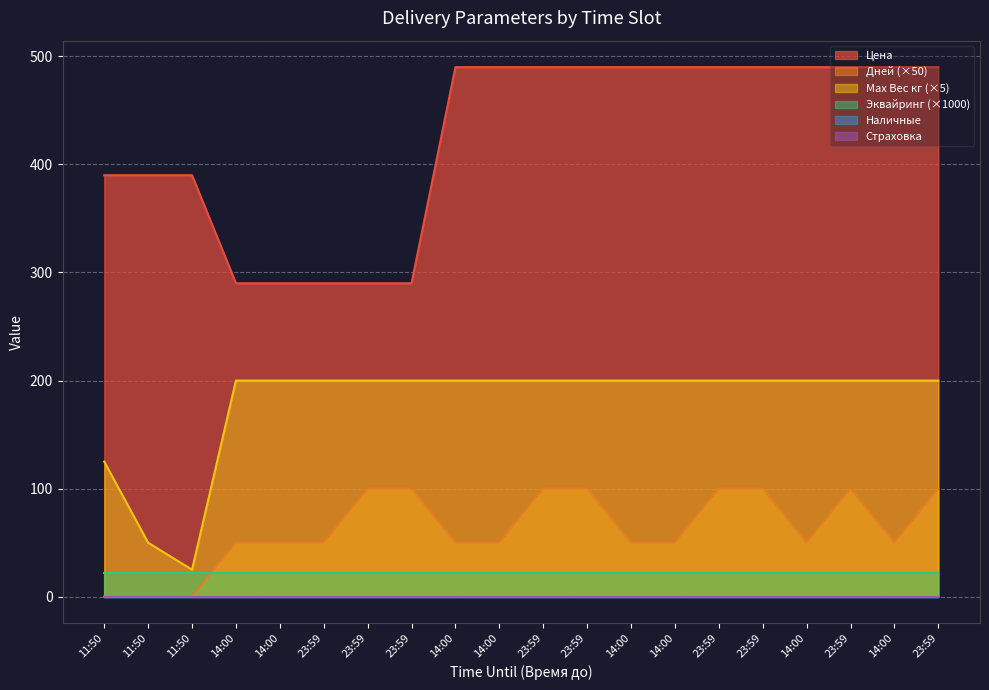

What is the value of the Цена point at the 1st from the left?

390